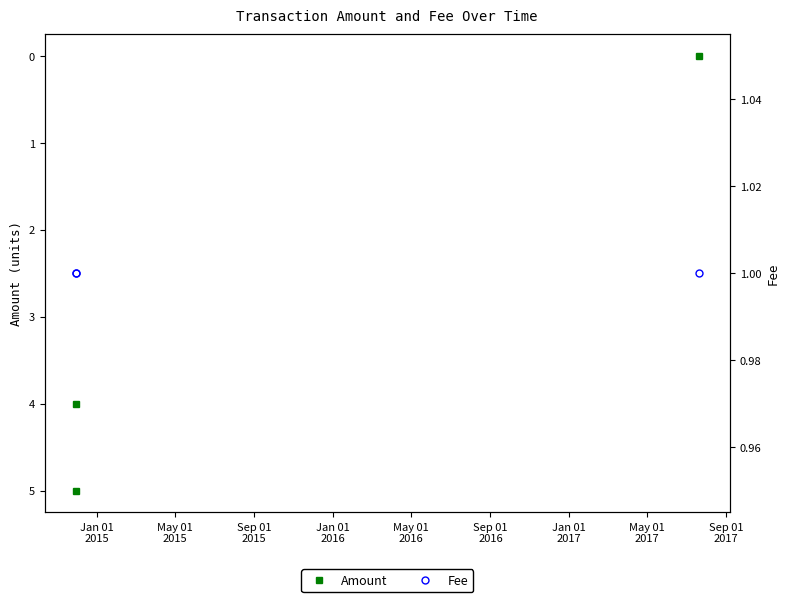

Which series has the widest spread of values?

Amount